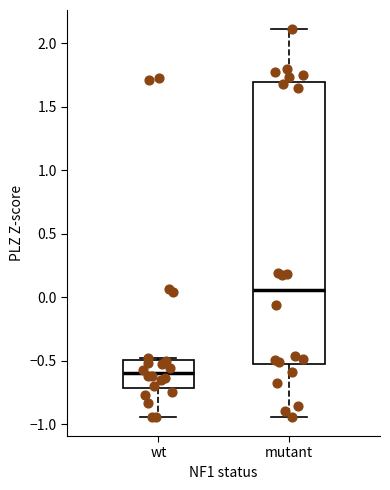

Reading left to right, read every box against the y-axis: the position of its median line, the range the box covers, and the ends of its whiskers. The values are not printed on the chart, so give them approximately, as read against the axis.

wt: median -0.60, box -0.70 to -0.50, whiskers -0.95 to -0.50 (just above the box's upper edge)
mutant: median 0.05, box -0.55 to 1.70, whiskers -0.95 to 2.10